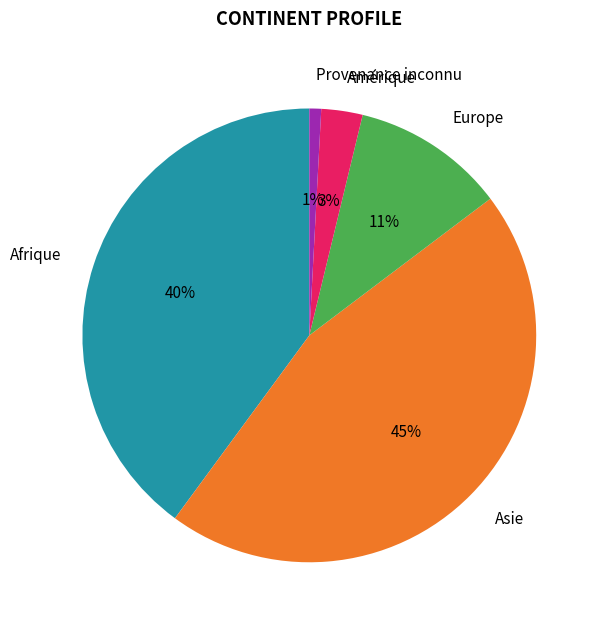

Is there a majority slice in this chart?

No